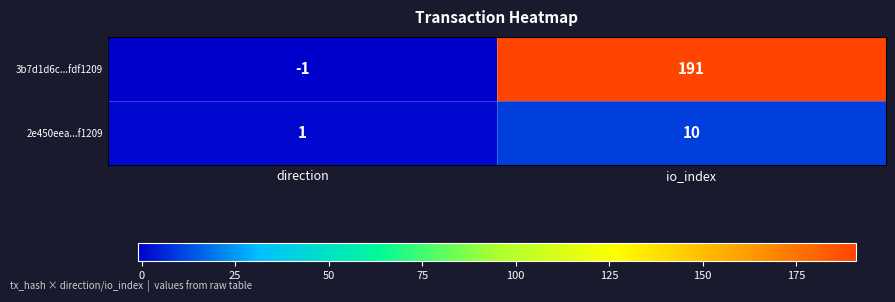

True or false: 3b7d1d6c...fdf1209 has a value of -2 at direction.

False